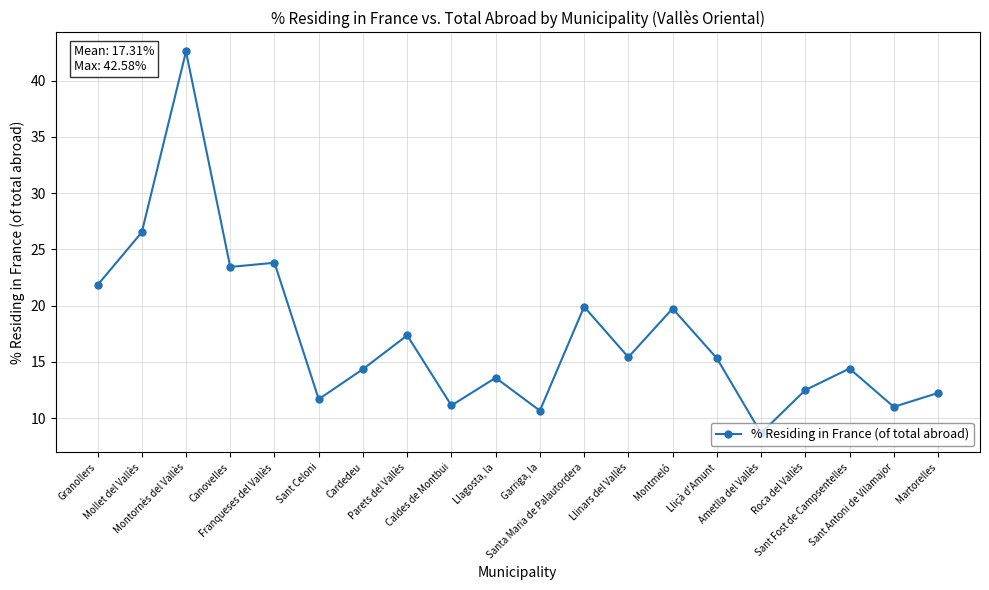

What is the value of the 9th point from the left?

11.1